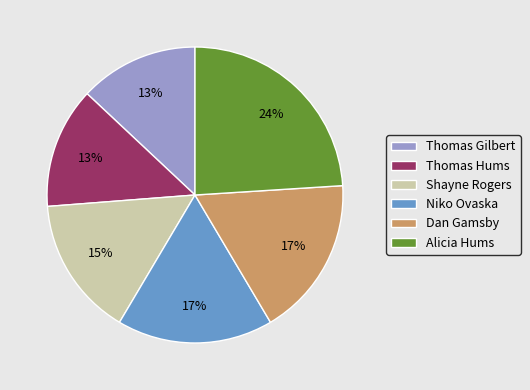

Do Alicia Hums and Thomas Gilbert together represent more than half of the pie?

No